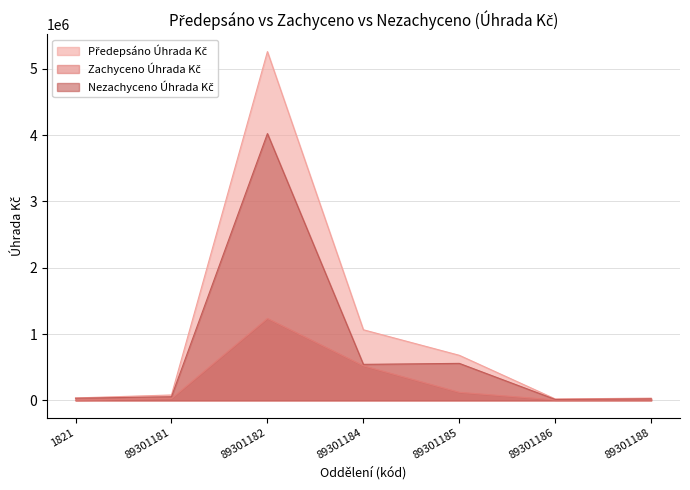

Rank the series by their maximum value, from highest to lowest.

Předepsáno Úhrada Kč, Nezachyceno Úhrada Kč, Zachyceno Úhrada Kč